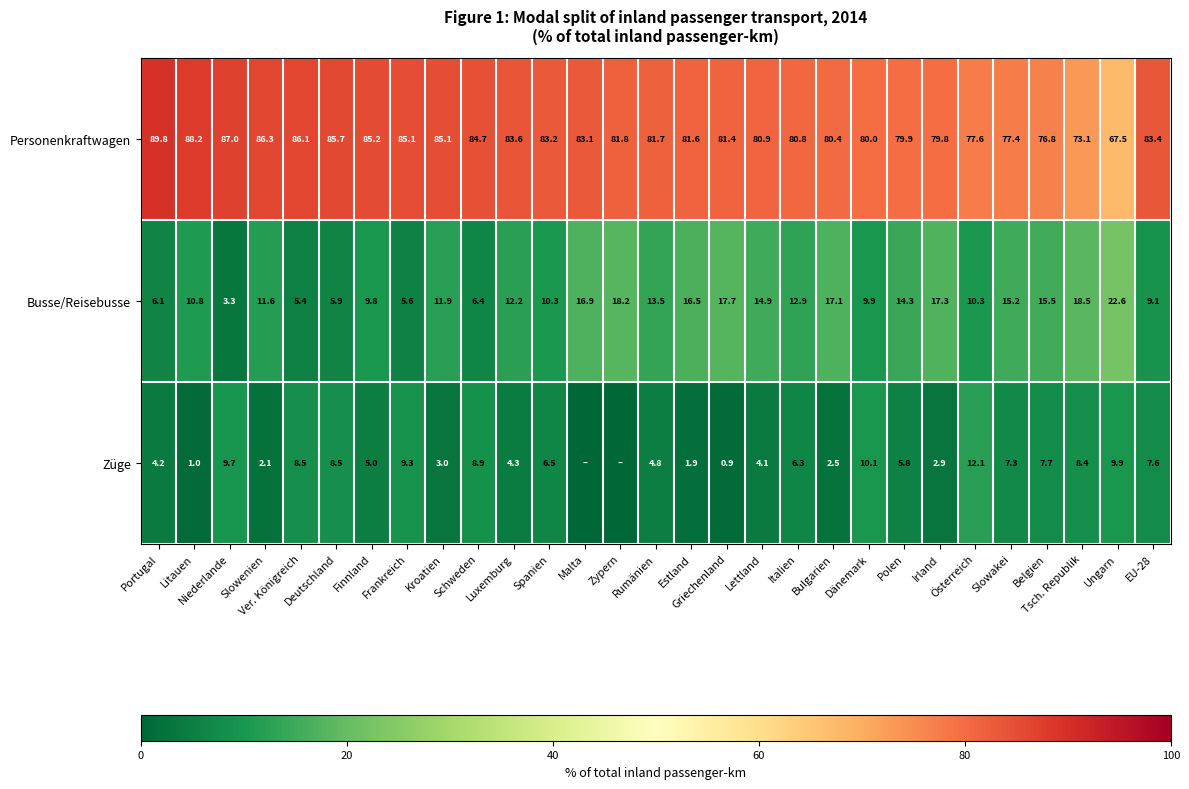

At Bulgarien, list the series in order from largest to smallest.

Personenkraftwagen, Busse/Reisebusse, Züge